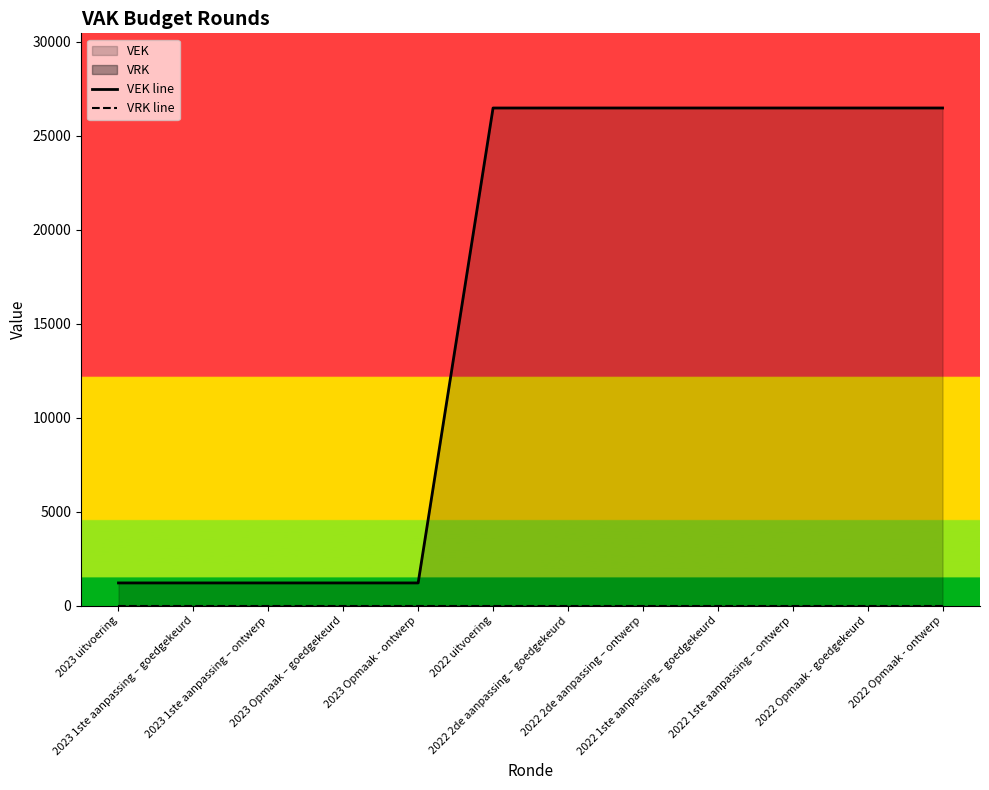

What is the label of the 4th point from the left?

2023 Opmaak – goedgekeurd